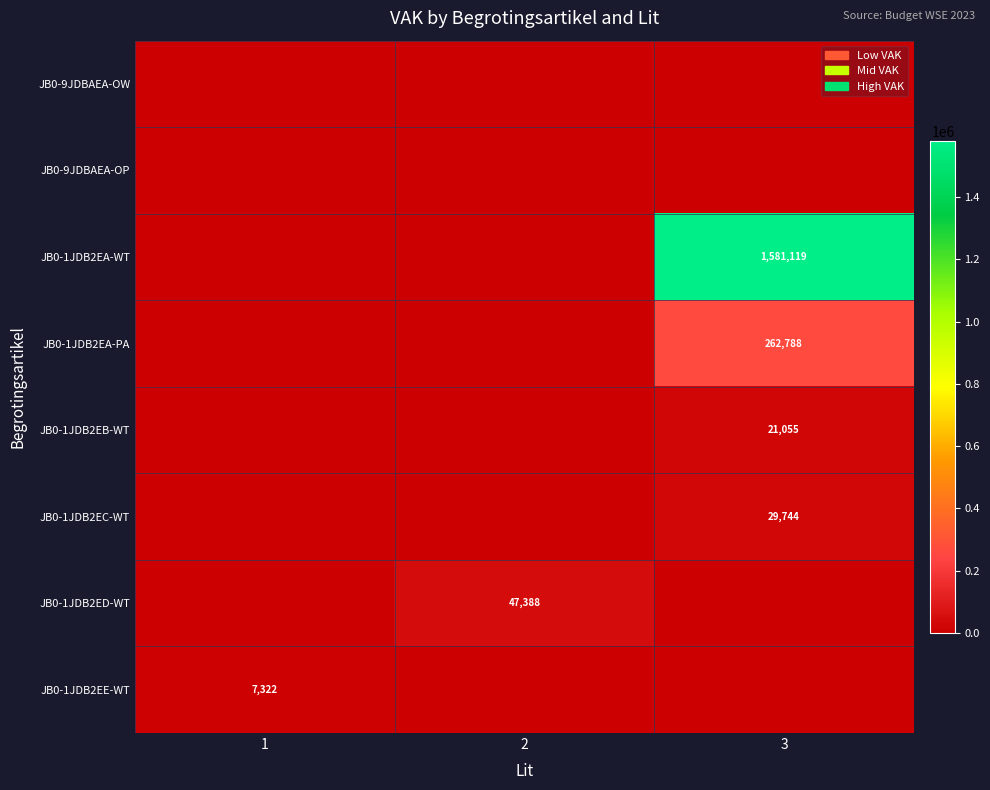

Is the value of JB0-1JDB2EA-WT at 3 greater than the value of JB0-1JDB2EB-WT at 3?

Yes